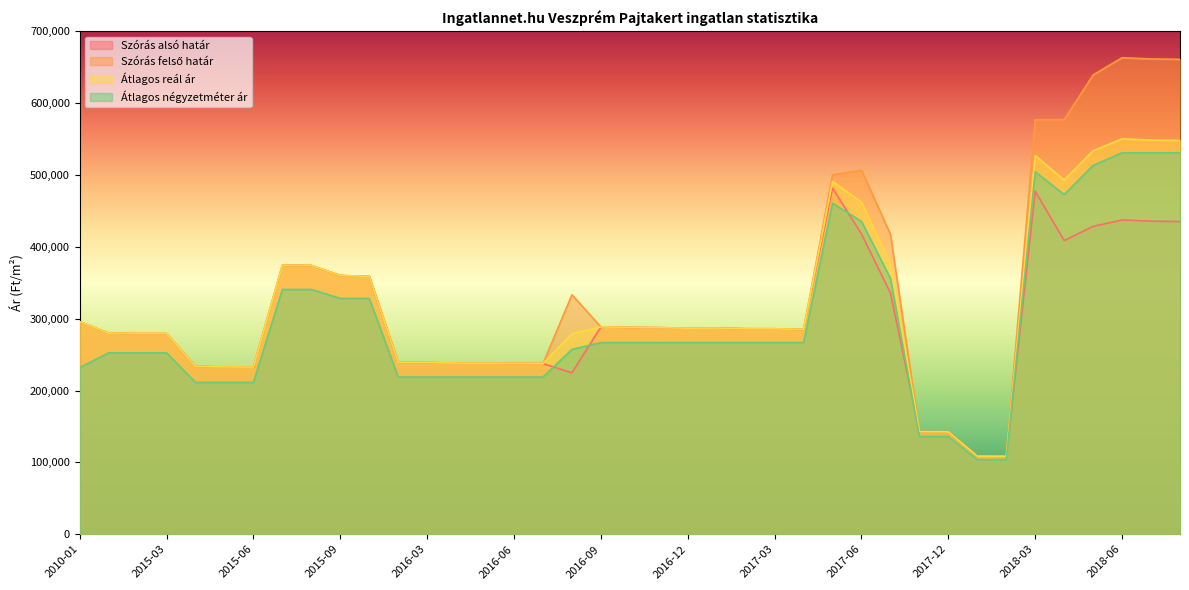

What is the value of the Szórás felső határ point at the 37th from the left?

663080